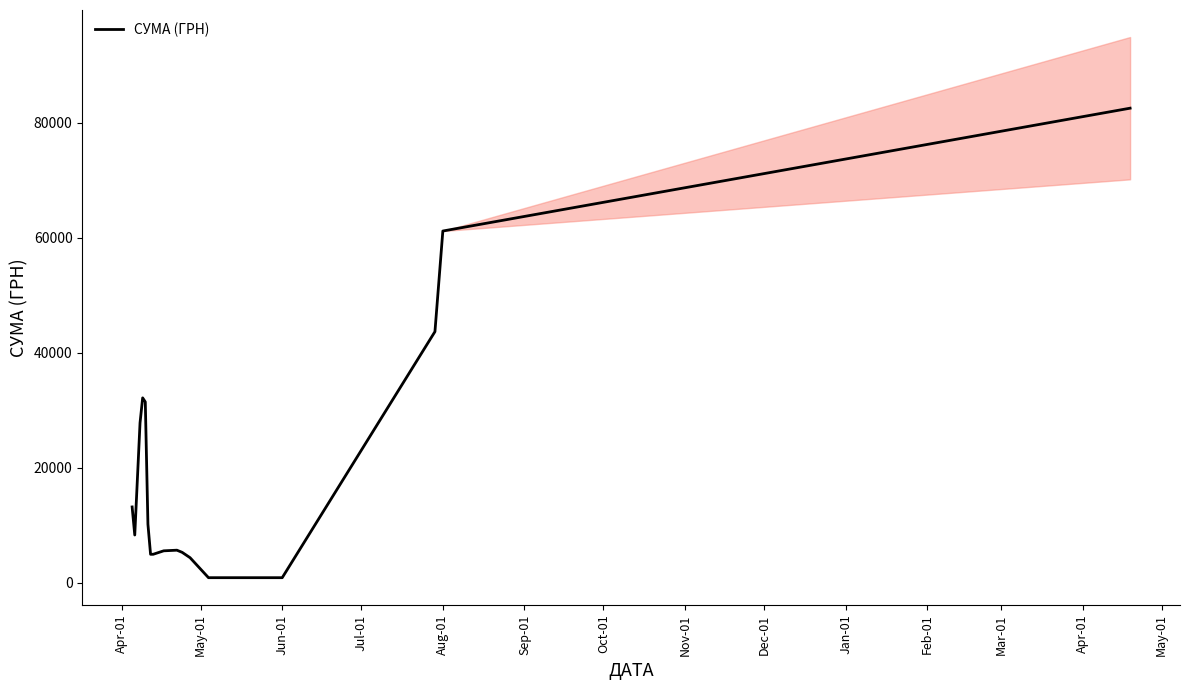

Count the number of values greater than 8270.

9